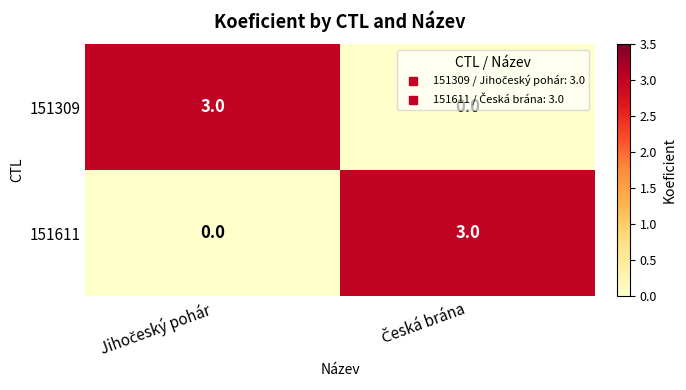

What is the maximum value for 151309?

3